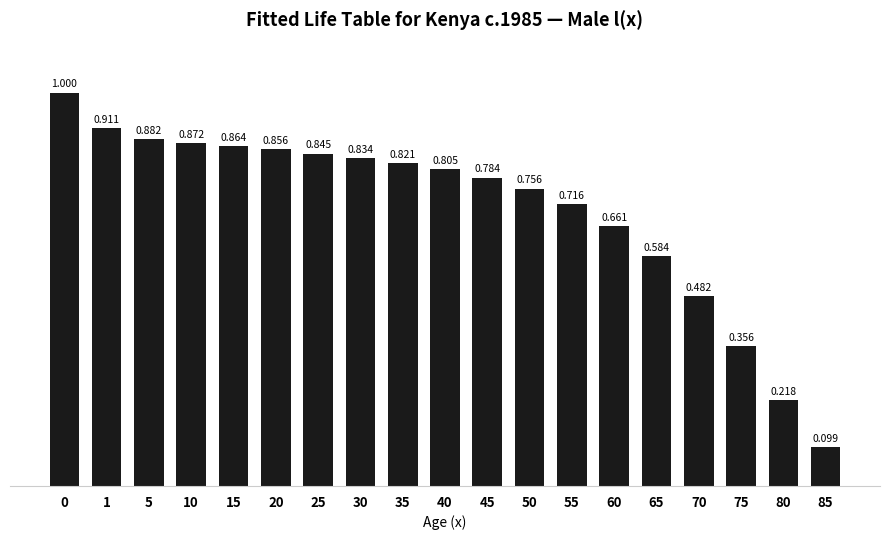

List the labels in order of value, largest first.

0, 1, 5, 10, 15, 20, 25, 30, 35, 40, 45, 50, 55, 60, 65, 70, 75, 80, 85